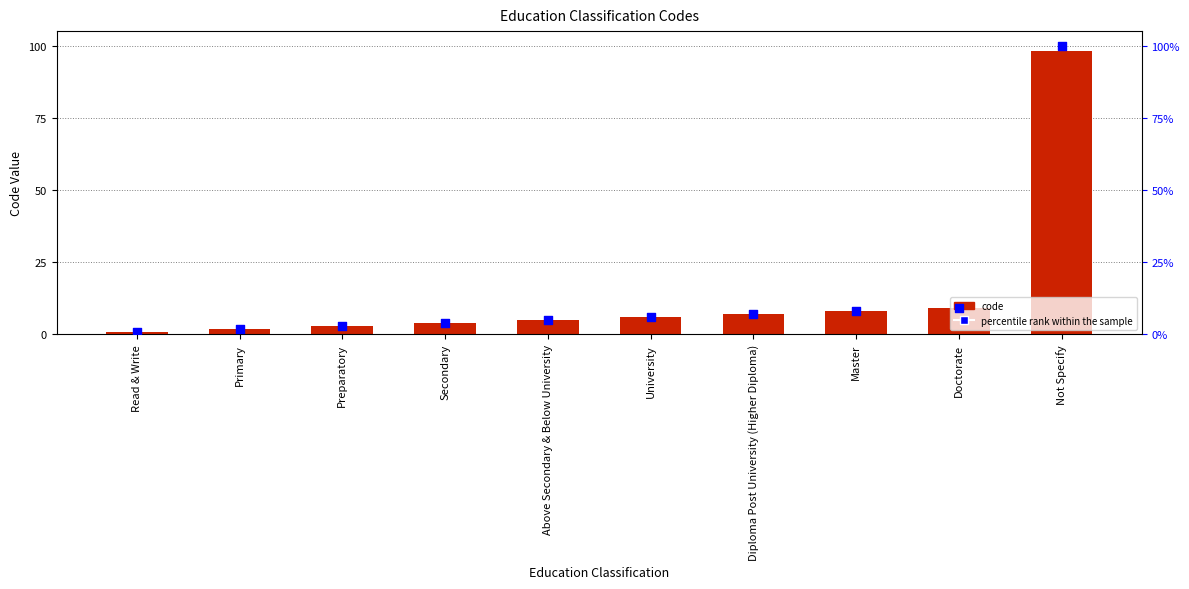

At how many categories does at least one series exceed 47?

1